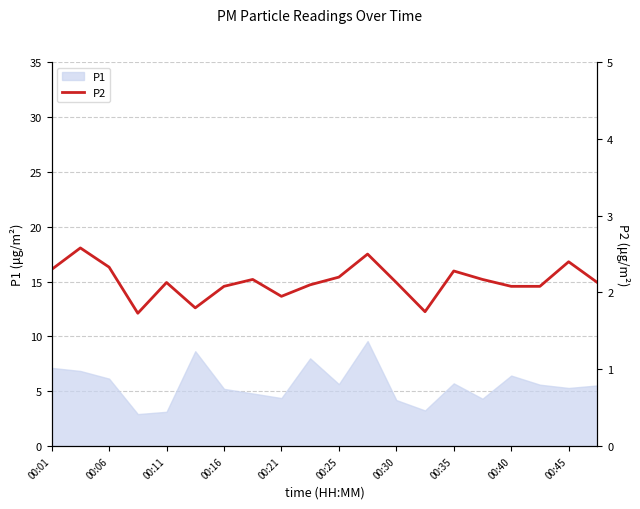

At which label does the data first exceed 2?

00:01